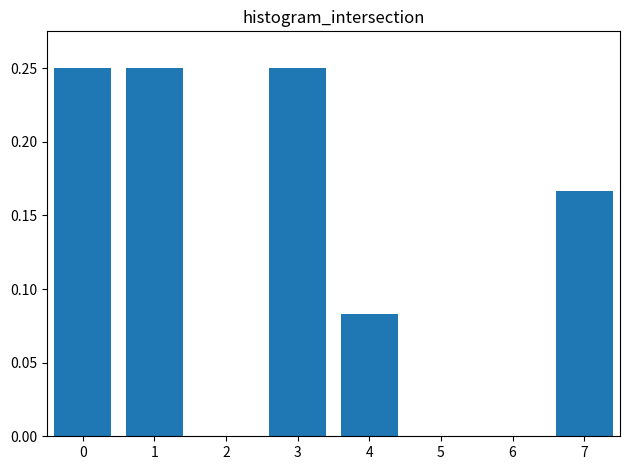

What is the sum of all values?

1.0